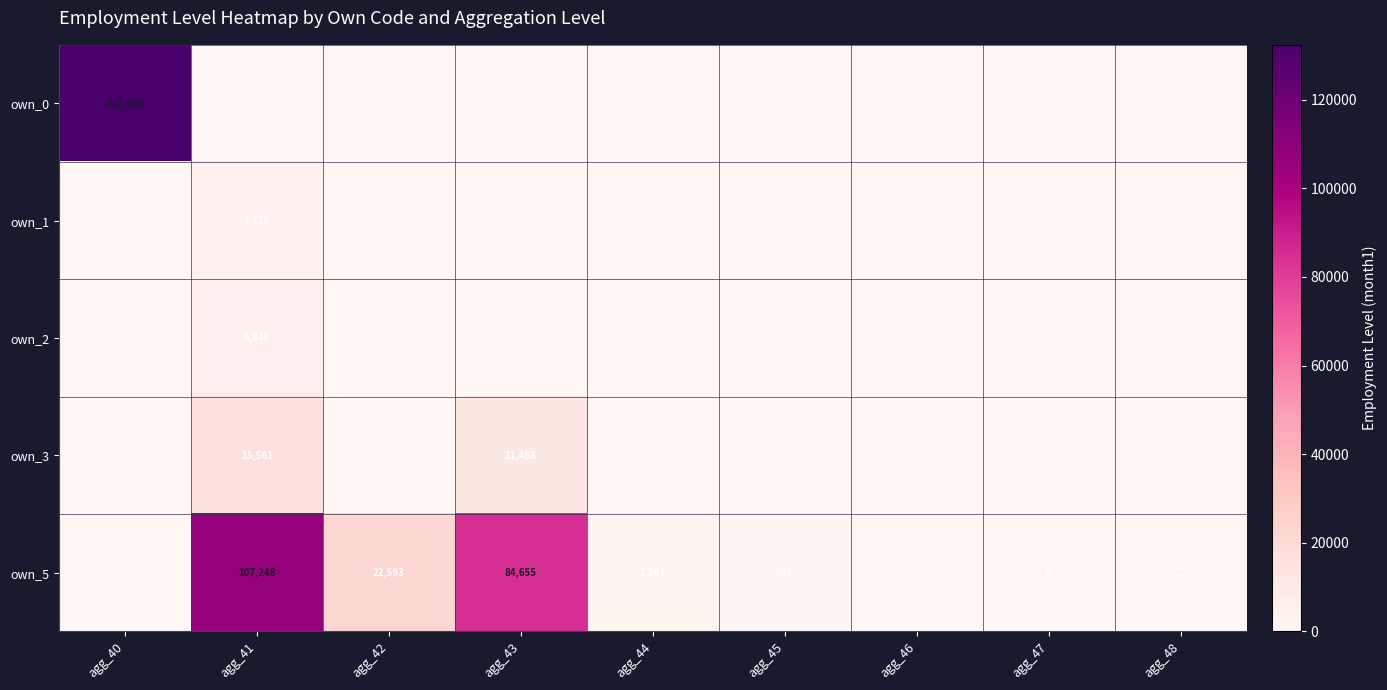

The value of own_5 at agg_47 is 12. True or false?

False